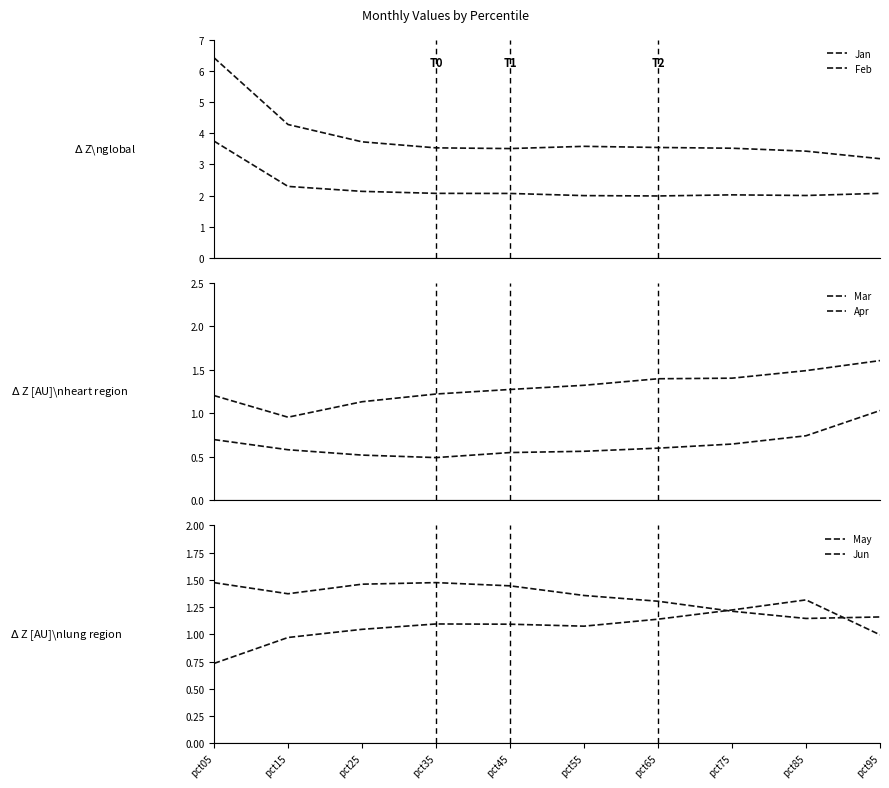

How many data points in Feb are less than 2?

2